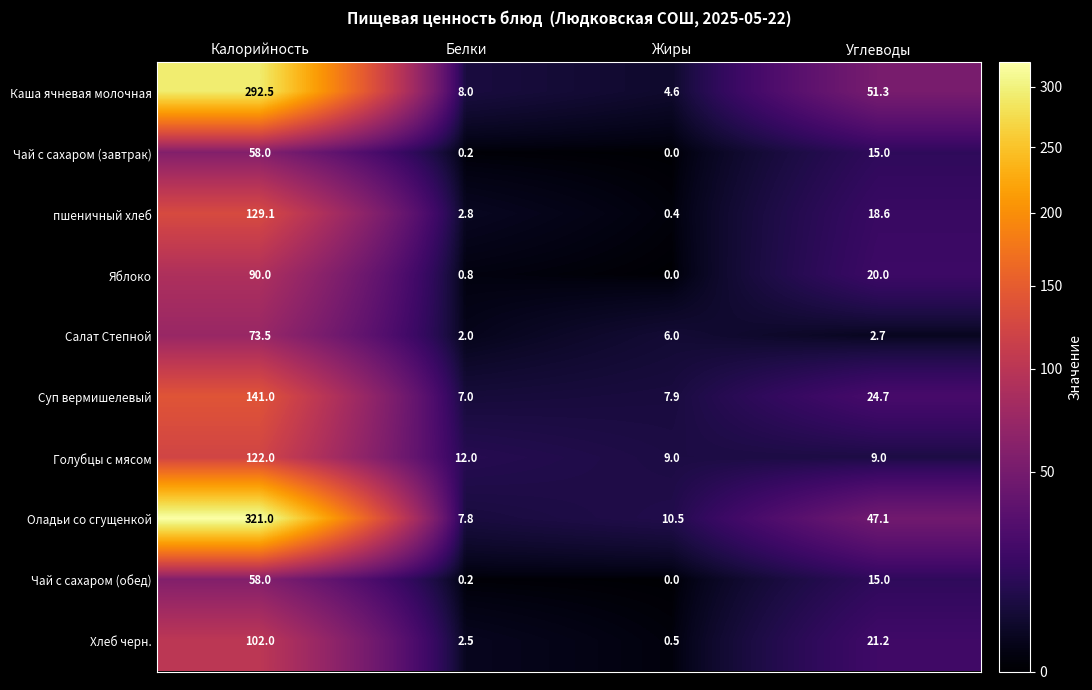

Which series has the largest total across all categories?

Оладьи со сгущенкой